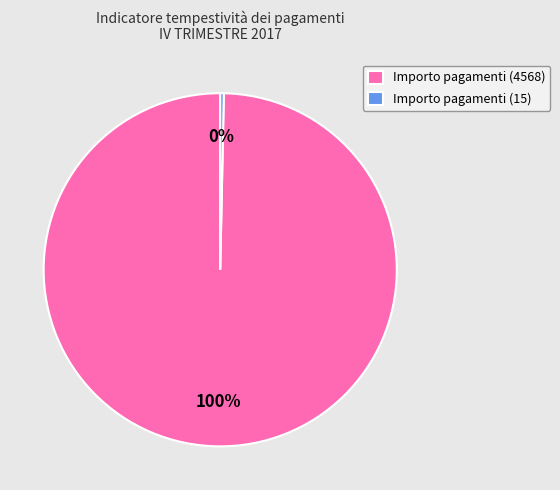

To the nearest percent, what portion does Importo pagamenti (4568) represent?

100%